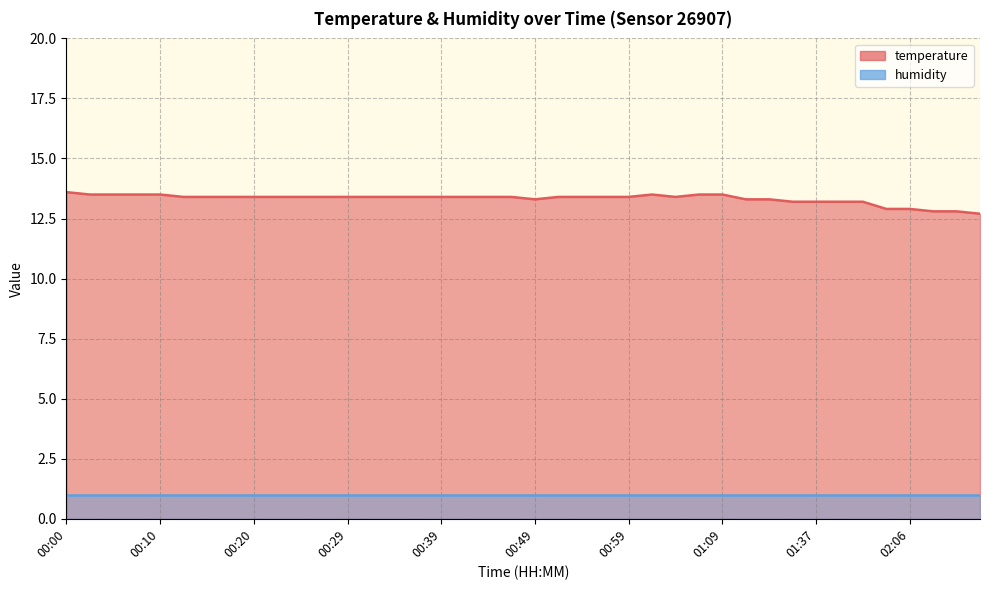

Reading left to right, what are all the values shown in this chart?

00:00=13.6	00:03=13.5	00:05=13.5	00:07=13.5	00:10=13.5	00:12=13.4	00:15=13.4	00:17=13.4	00:20=13.4	00:22=13.4	00:25=13.4	00:27=13.4	00:29=13.4	00:32=13.4	00:34=13.4	00:37=13.4	00:39=13.4	00:42=13.4	00:44=13.4	00:47=13.4	00:49=13.3	00:52=13.4	00:54=13.4	00:57=13.4	00:59=13.4	01:01=13.5	01:04=13.4	01:07=13.5	01:09=13.5	01:29=13.3	01:31=13.3	01:34=13.2	01:37=13.2	01:39=13.2	01:42=13.2	02:03=12.9	02:06=12.9	02:09=12.8	02:11=12.8	02:14=12.7